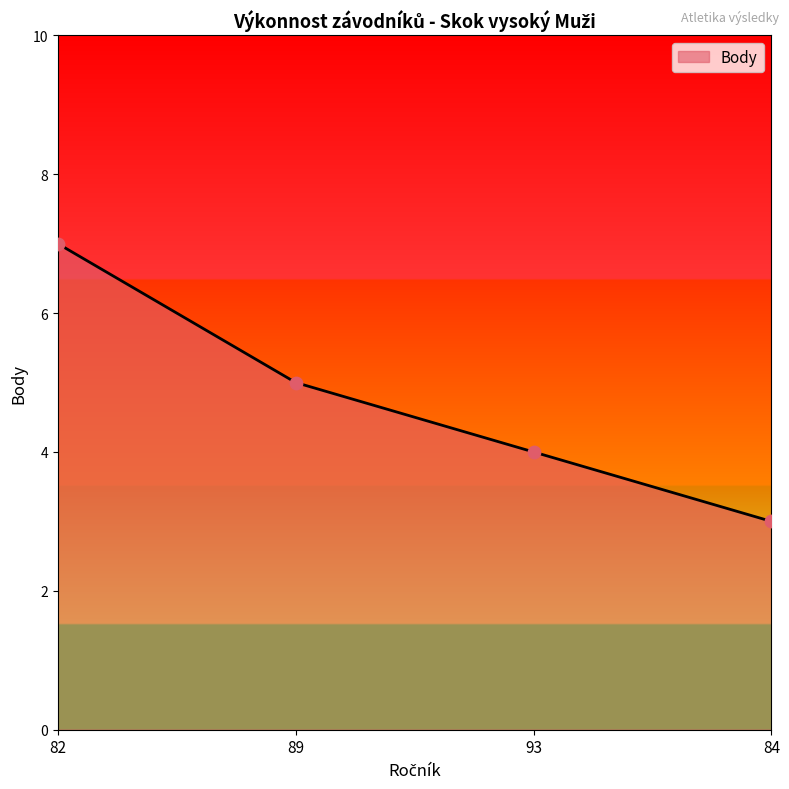

What is the ratio of the value at 84 to the value at 89?

0.6